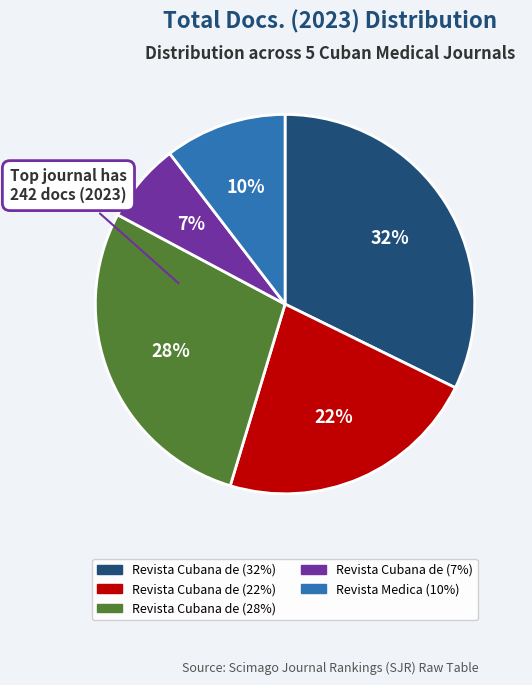

To the nearest percent, what is the difference between the largest and smallest slice percentages?

25%